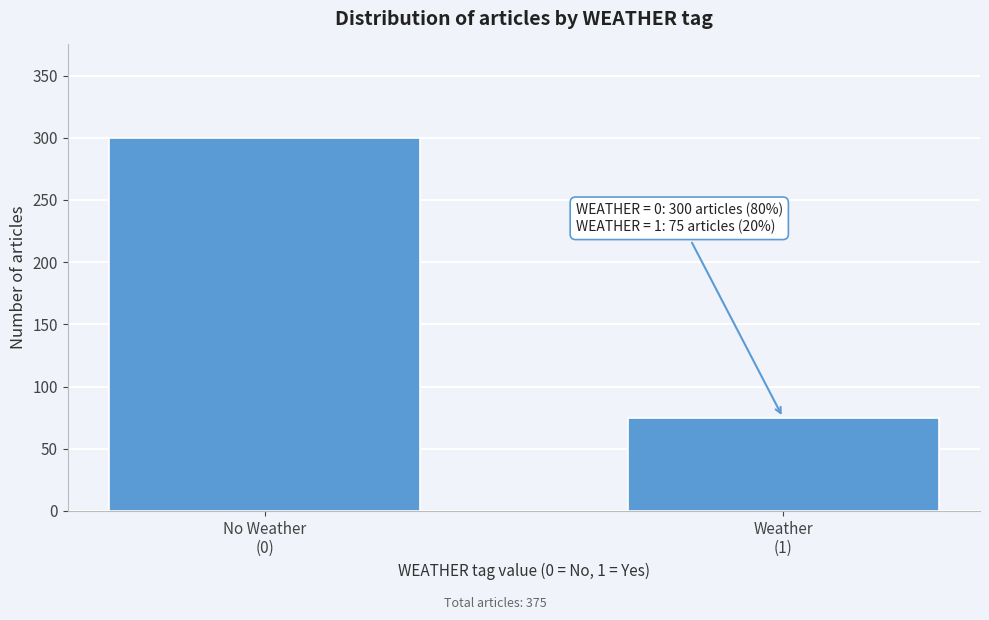

Reading left to right, extract all data points from this chart.

300	75